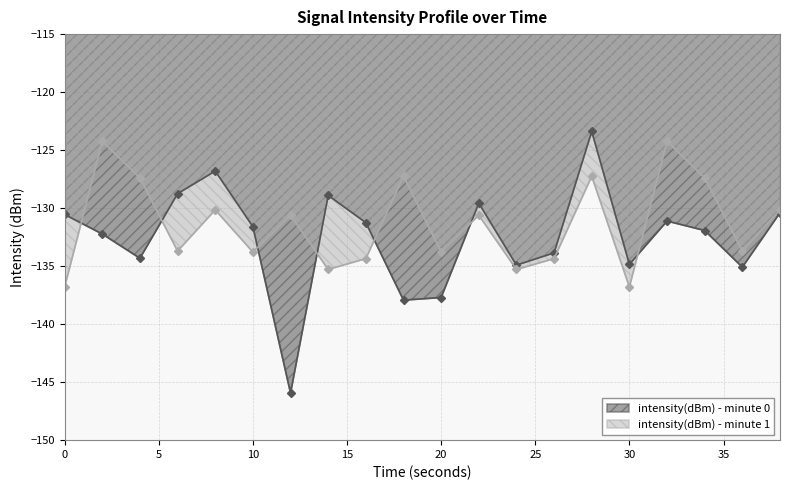

The intensity(dBm) - minute 1 series shows -51.2 at 8. True or false?

False